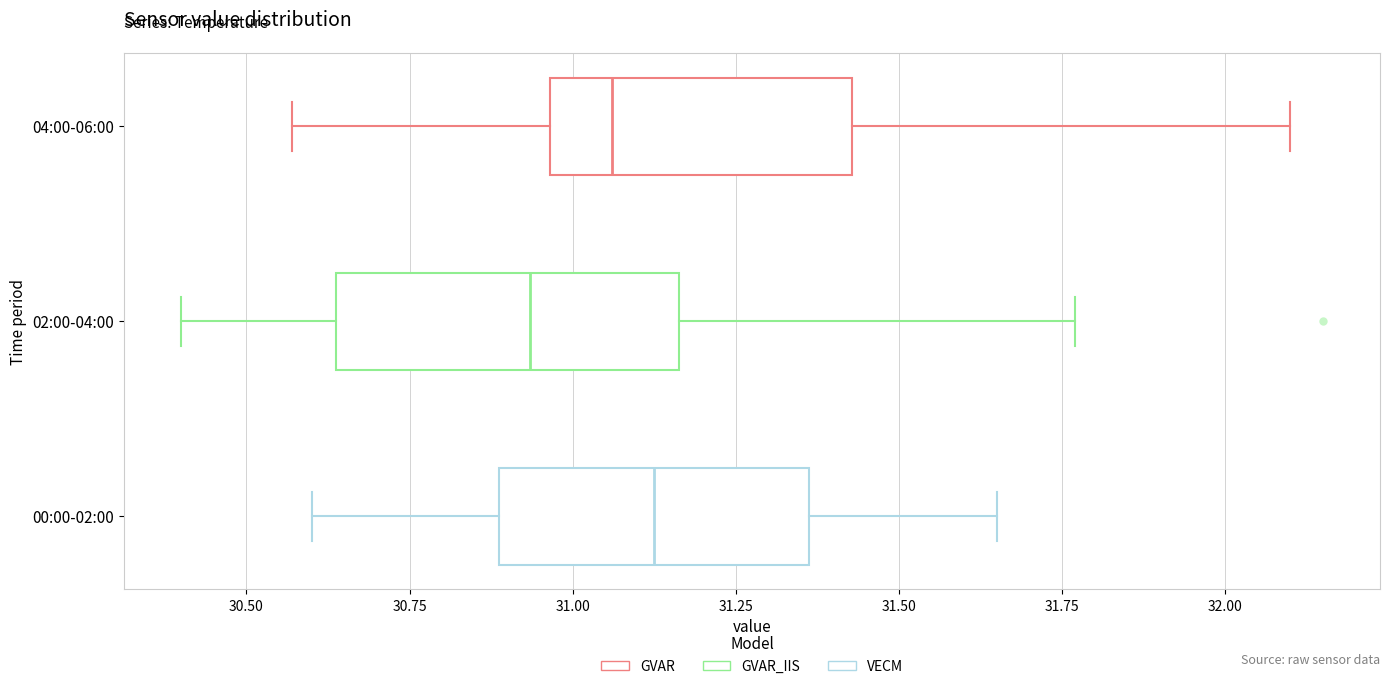

Which box has the furthest to the right median line?

00:00-02:00